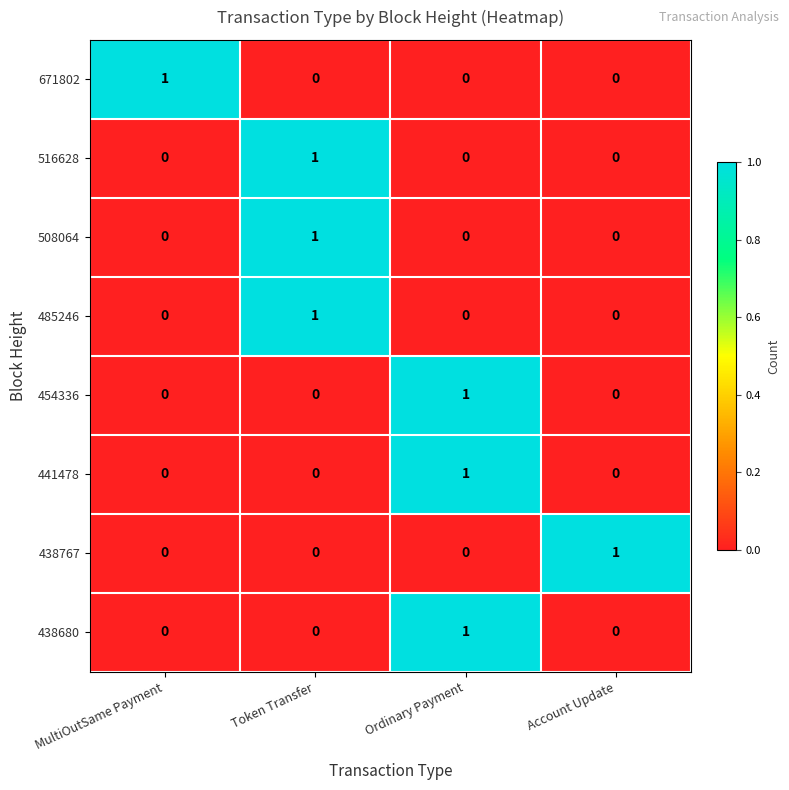

The value of 441478 at Token Transfer is -1. True or false?

False